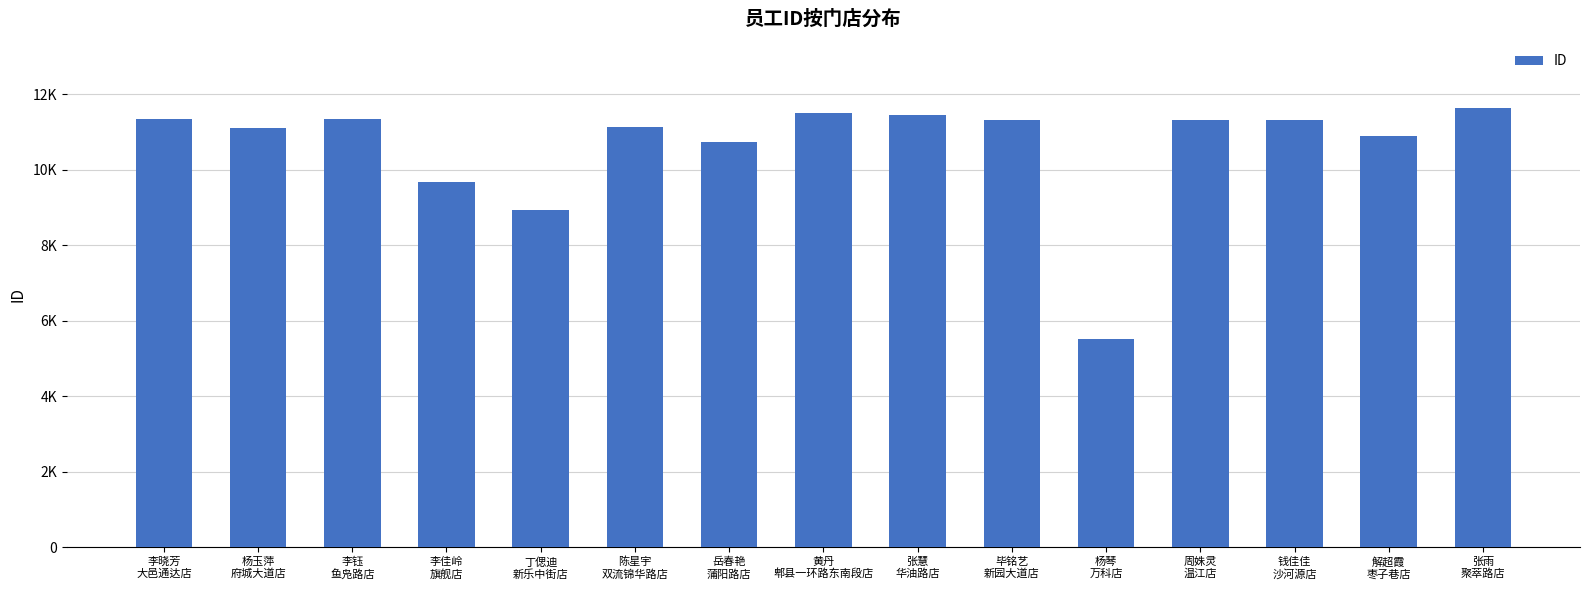

Does the chart contain any negative values?

No